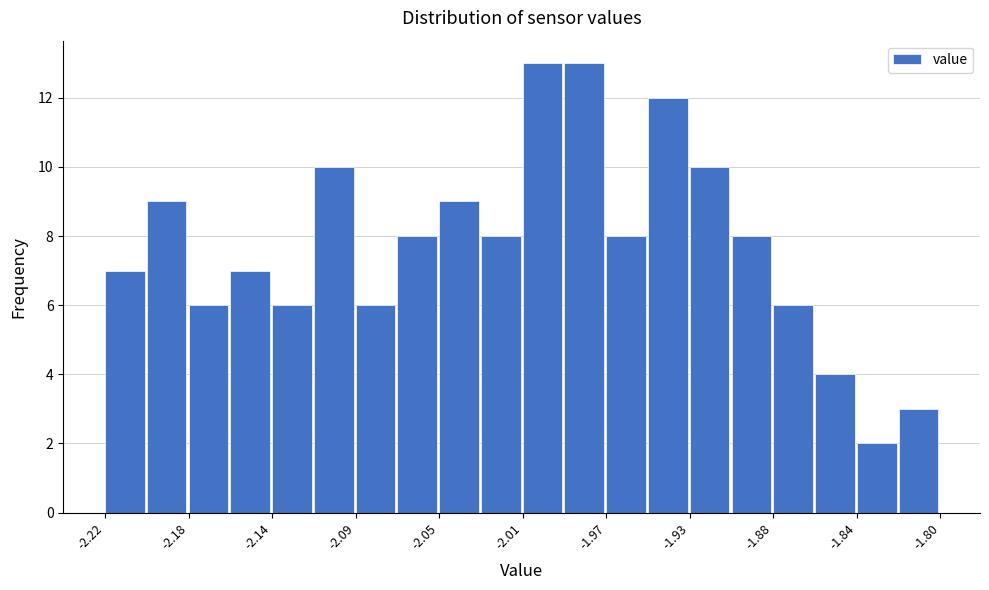

What is the height of the bar covering -2.031 to -2.010 on the x-axis? Neither the bar edges nor the heights are printed on the chart, so give them approximately, as read against the axes.

8